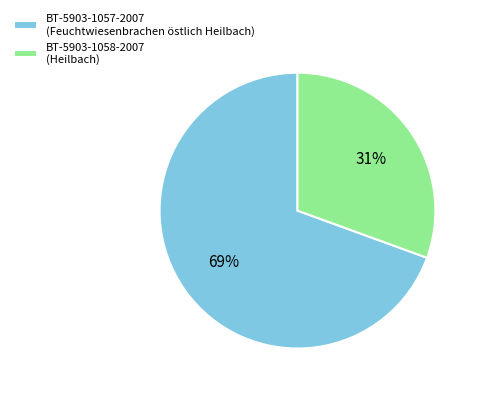

What is the largest slice in the pie chart?

BT-5903-1057-2007